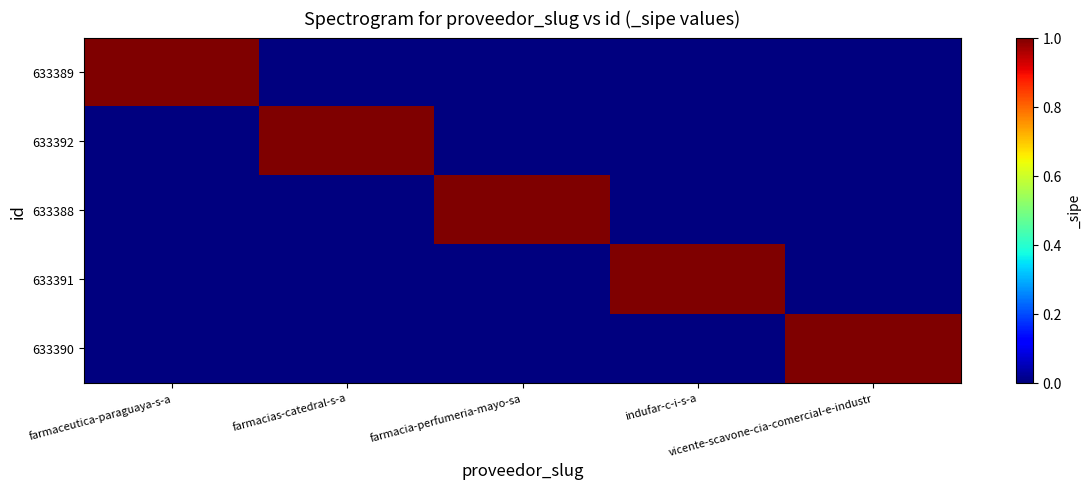

Reading right to left, extract all data points from this chart.

633389: vicente-scavone-cia-comercial-e-industr=0	indufar-c-i-s-a=0	farmacia-perfumeria-mayo-sa=0	farmacias-catedral-s-a=0	farmaceutica-paraguaya-s-a=1
633392: vicente-scavone-cia-comercial-e-industr=0	indufar-c-i-s-a=0	farmacia-perfumeria-mayo-sa=0	farmacias-catedral-s-a=1	farmaceutica-paraguaya-s-a=0
633388: vicente-scavone-cia-comercial-e-industr=0	indufar-c-i-s-a=0	farmacia-perfumeria-mayo-sa=1	farmacias-catedral-s-a=0	farmaceutica-paraguaya-s-a=0
633391: vicente-scavone-cia-comercial-e-industr=0	indufar-c-i-s-a=1	farmacia-perfumeria-mayo-sa=0	farmacias-catedral-s-a=0	farmaceutica-paraguaya-s-a=0
633390: vicente-scavone-cia-comercial-e-industr=1	indufar-c-i-s-a=0	farmacia-perfumeria-mayo-sa=0	farmacias-catedral-s-a=0	farmaceutica-paraguaya-s-a=0